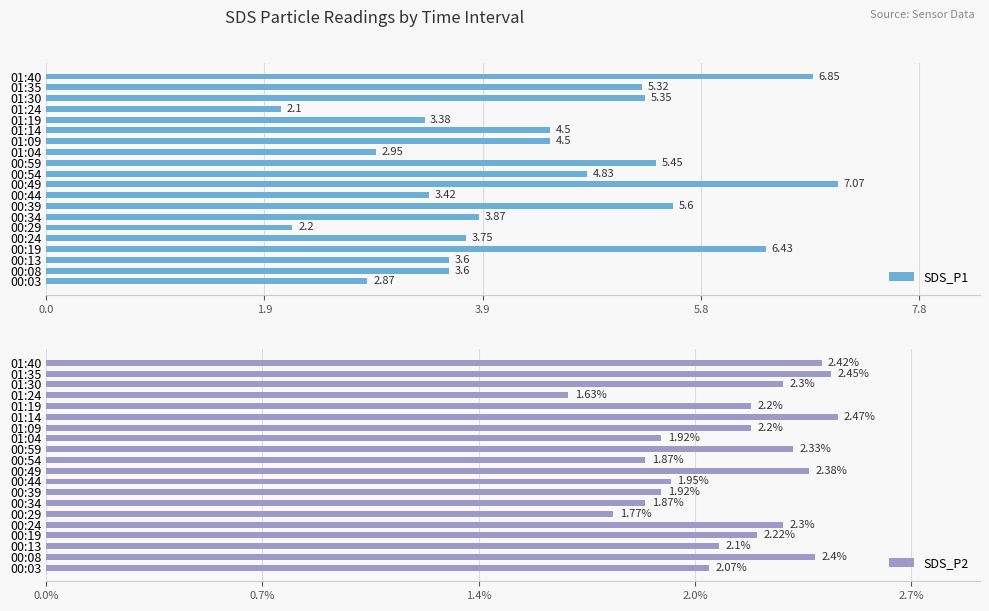

List the series in order of their peak value, lowest first.

SDS_P2, SDS_P1